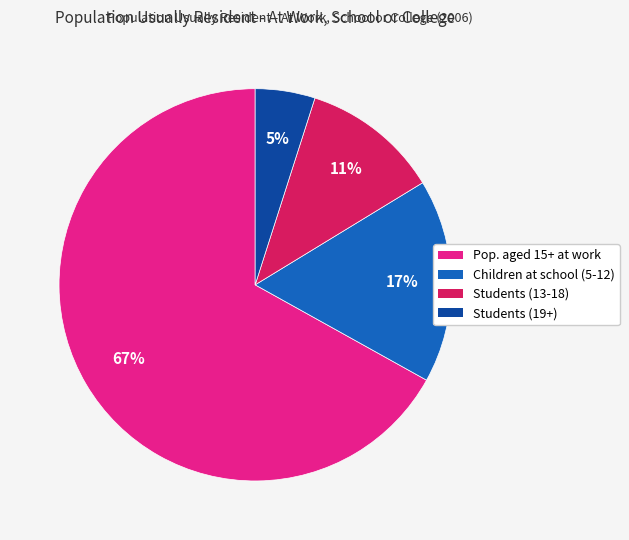

To the nearest percent, what is the difference between the largest and smallest slice percentages?

62%